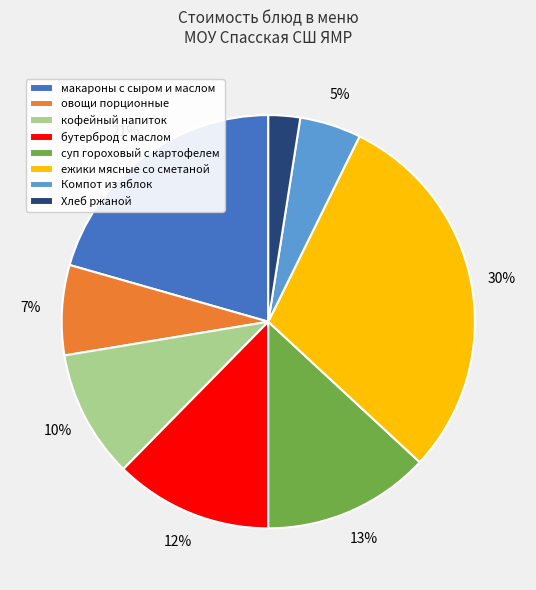

Which has a higher value, кофейный напиток or Компот из яблок?

кофейный напиток